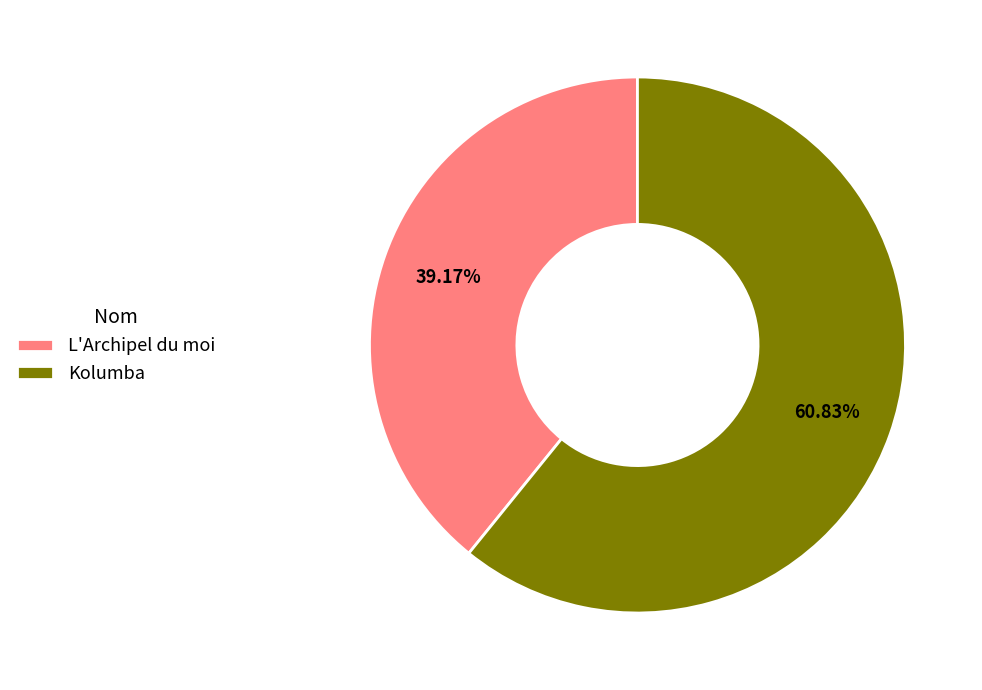

To the nearest percent, what is the difference between the largest and smallest slice percentages?

22%